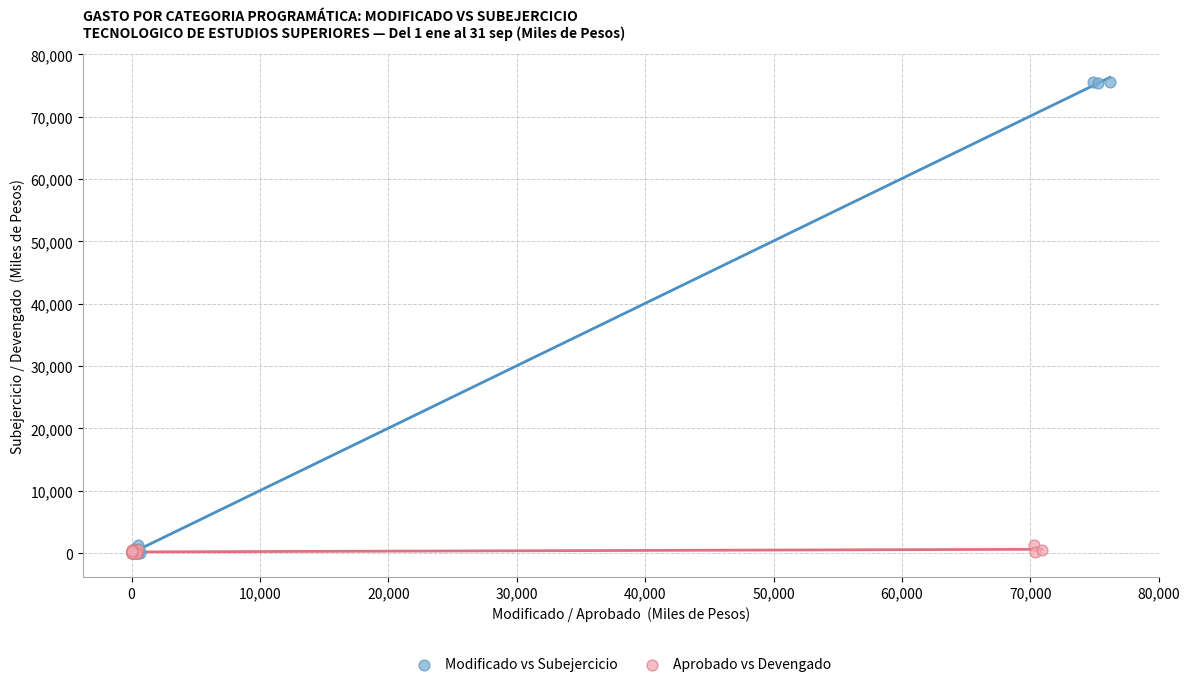

Which series contains the highest Y value?

Modificado vs Subejercicio